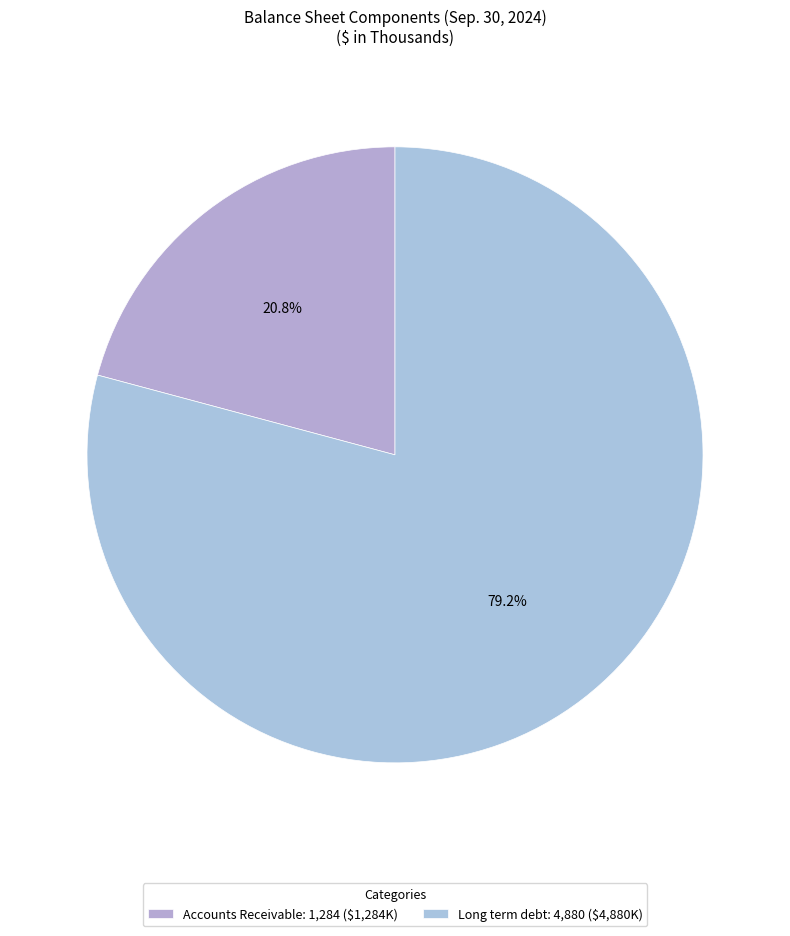

Is it true that Long term debt is 71% of the pie?

False